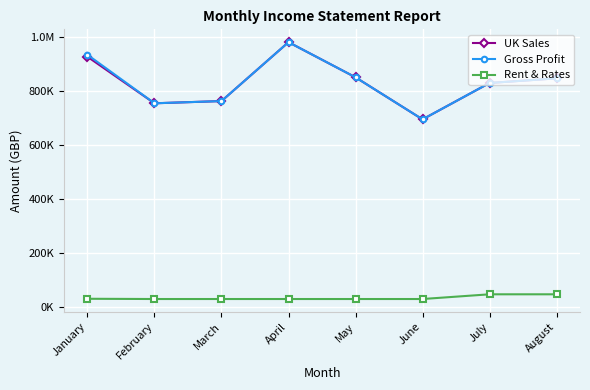

Reading left to right, transcribe all the data shown in this chart.

UK Sales: January=927492.5	February=755263.6	March=763494.9	April=981408.9	May=851349.1	June=695742.4	July=830404.7	August=847486.5
Gross Profit: January=934775.8	February=755263.6	March=763494.9	April=981408.9	May=851349.1	June=695742.4	July=830404.7	August=847486.5
Rent & Rates: January=31944.7	February=31037.2	March=31037.2	April=31037.2	May=31037.2	June=31037.2	July=48484.0	August=48484.0